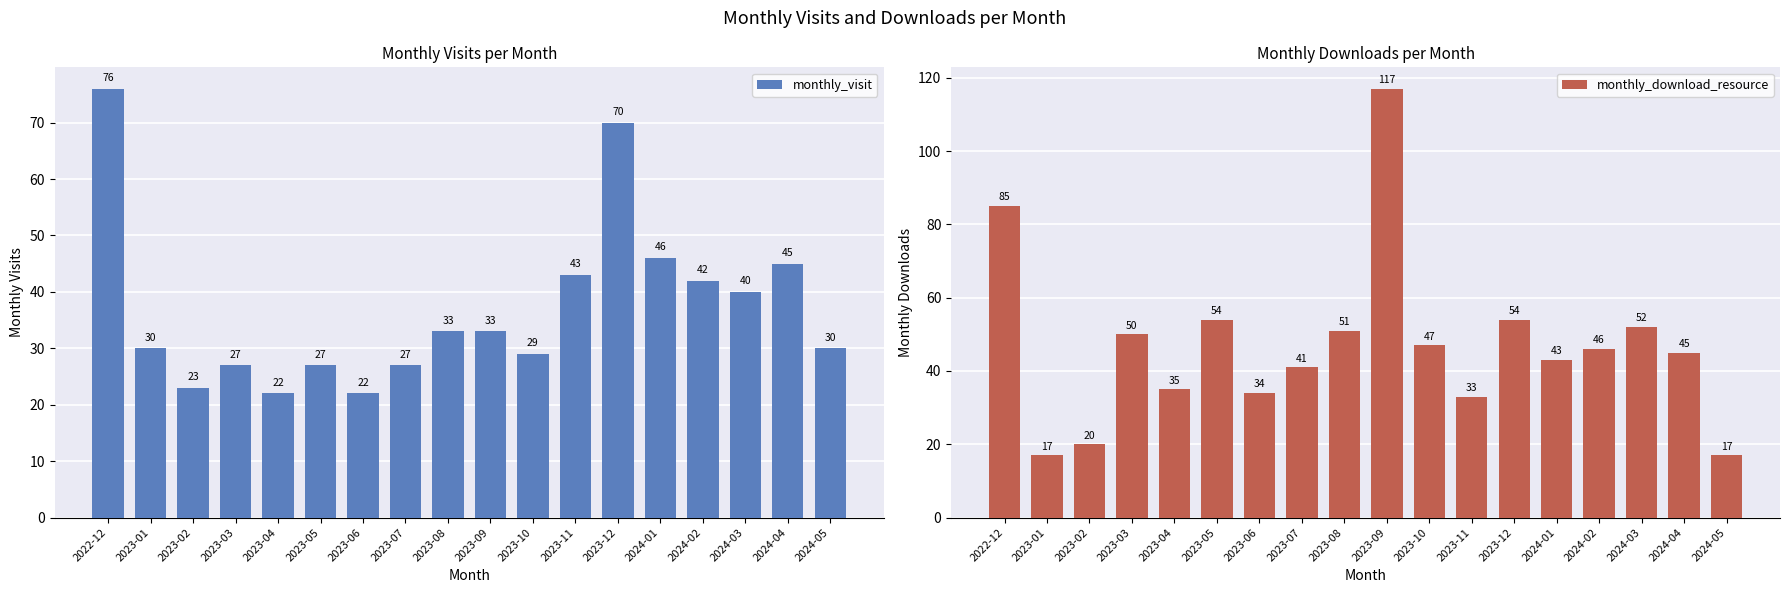

What is the difference between the maximum and minimum values in the monthly_visit series?

54